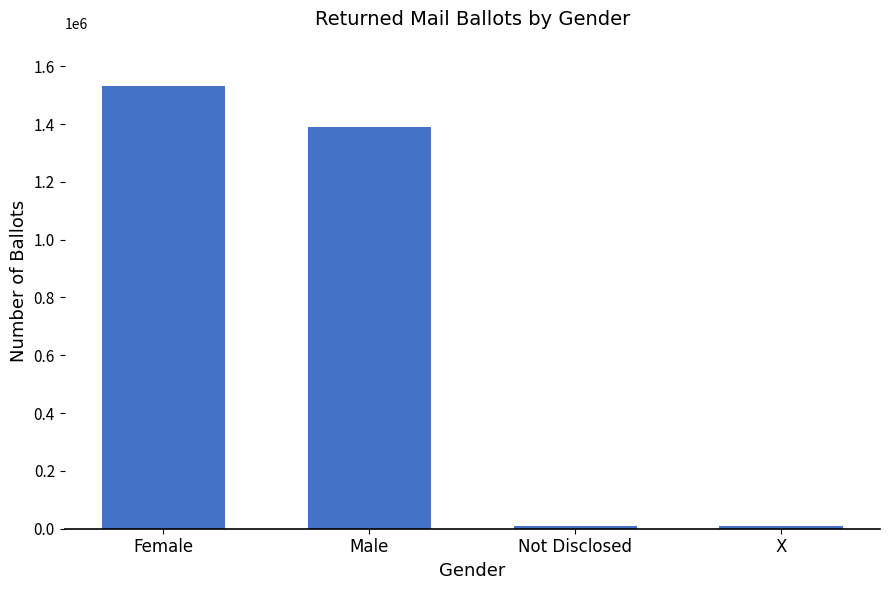

What is the label of the 4th bar from the left?

X